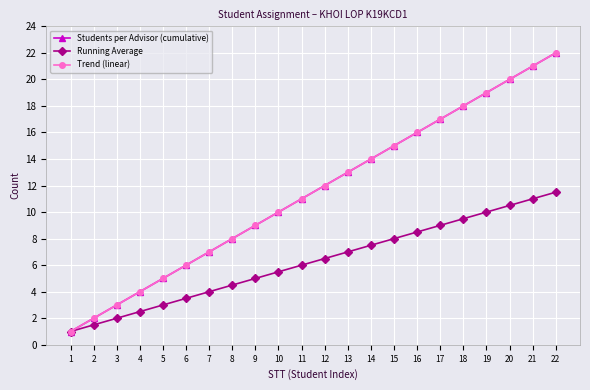

Is this an area chart (filled region under the line)?

No